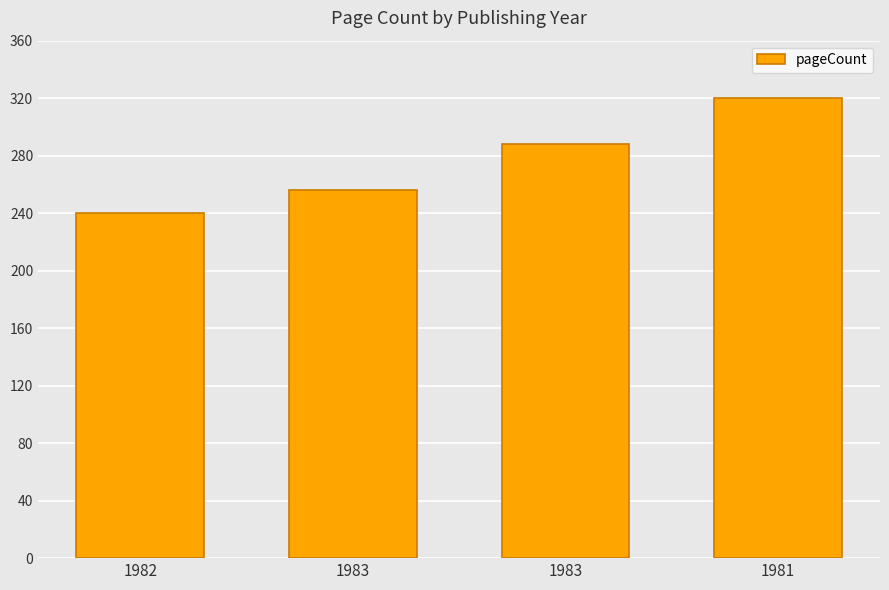

Rank the categories by value from highest to lowest.

1981, 1983, 1983, 1982